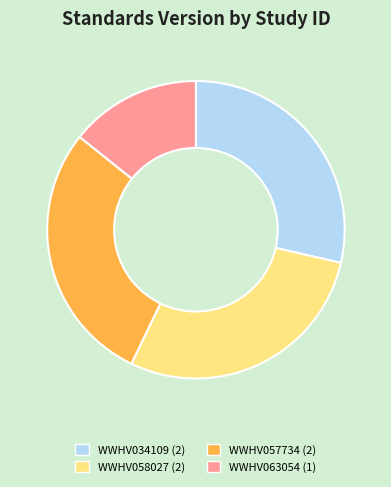

Which category has the smallest portion of the pie?

WWHV063054